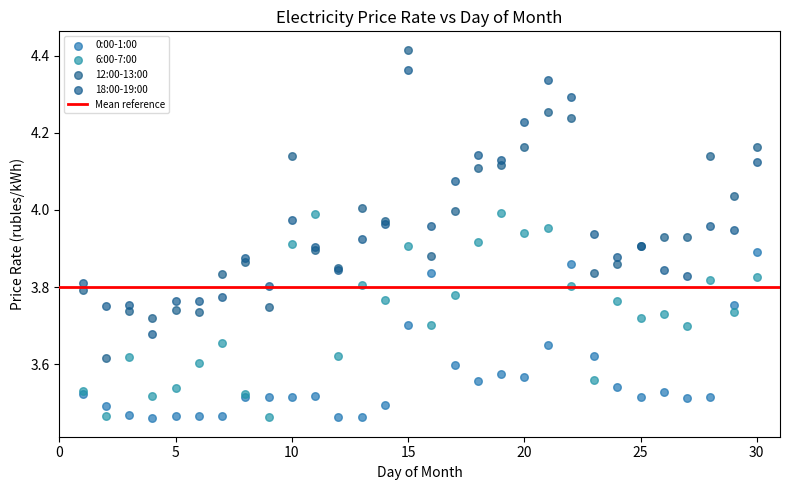

Which series contains the highest Y value?

12:00-13:00